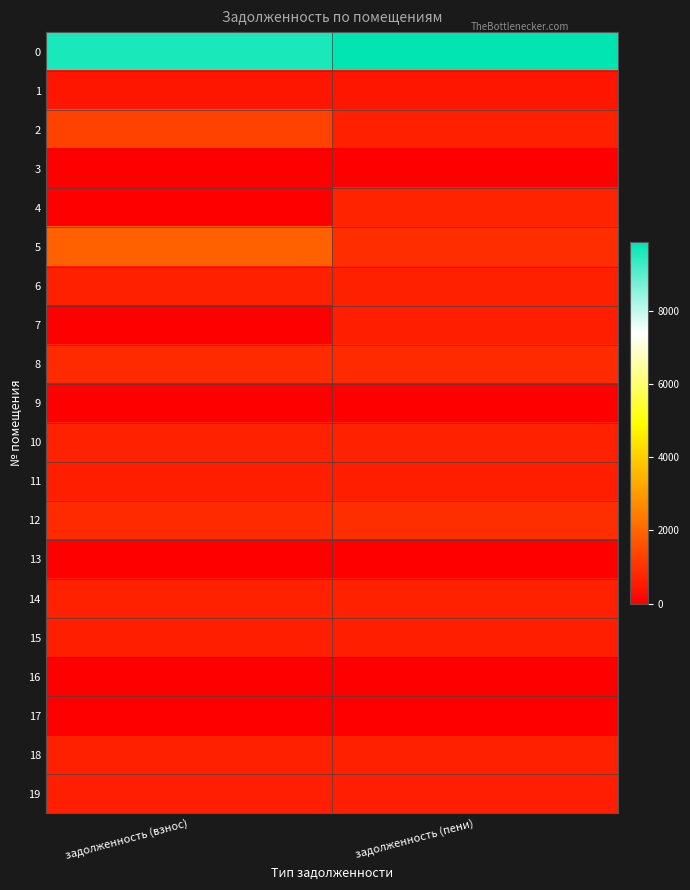

Reading right to left, list all the values displayed in this chart.

0: задолженность (пени)=9879.0	задолженность (взнос)=9628.2
1: задолженность (пени)=454.6	задолженность (взнос)=454.6
2: задолженность (пени)=653.3	задолженность (взнос)=1306.6
3: задолженность (пени)=0.0	задолженность (взнос)=0.0
4: задолженность (пени)=696.8	задолженность (взнос)=0.0
5: задолженность (пени)=906.7	задолженность (взнос)=1890.0
6: задолженность (пени)=653.3	задолженность (взнос)=653.3
7: задолженность (пени)=624.7	задолженность (взнос)=0.0
8: задолженность (пени)=833.4	задолженность (взнос)=833.4
9: задолженность (пени)=2.9	задолженность (взнос)=2.9
10: задолженность (пени)=656.1	задолженность (взнос)=656.1
11: задолженность (пени)=624.7	задолженность (взнос)=624.7
12: задолженность (пени)=912.9	задолженность (взнос)=833.4
13: задолженность (пени)=0.0	задолженность (взнос)=0.0
14: задолженность (пени)=666.8	задолженность (взнос)=666.8
15: задолженность (пени)=628.5	задолженность (взнос)=628.5
16: задолженность (пени)=2.6	задолженность (взнос)=2.6
17: задолженность (пени)=0.7	задолженность (взнос)=0.7
18: задолженность (пени)=653.3	задолженность (взнос)=653.3
19: задолженность (пени)=624.7	задолженность (взнос)=624.7